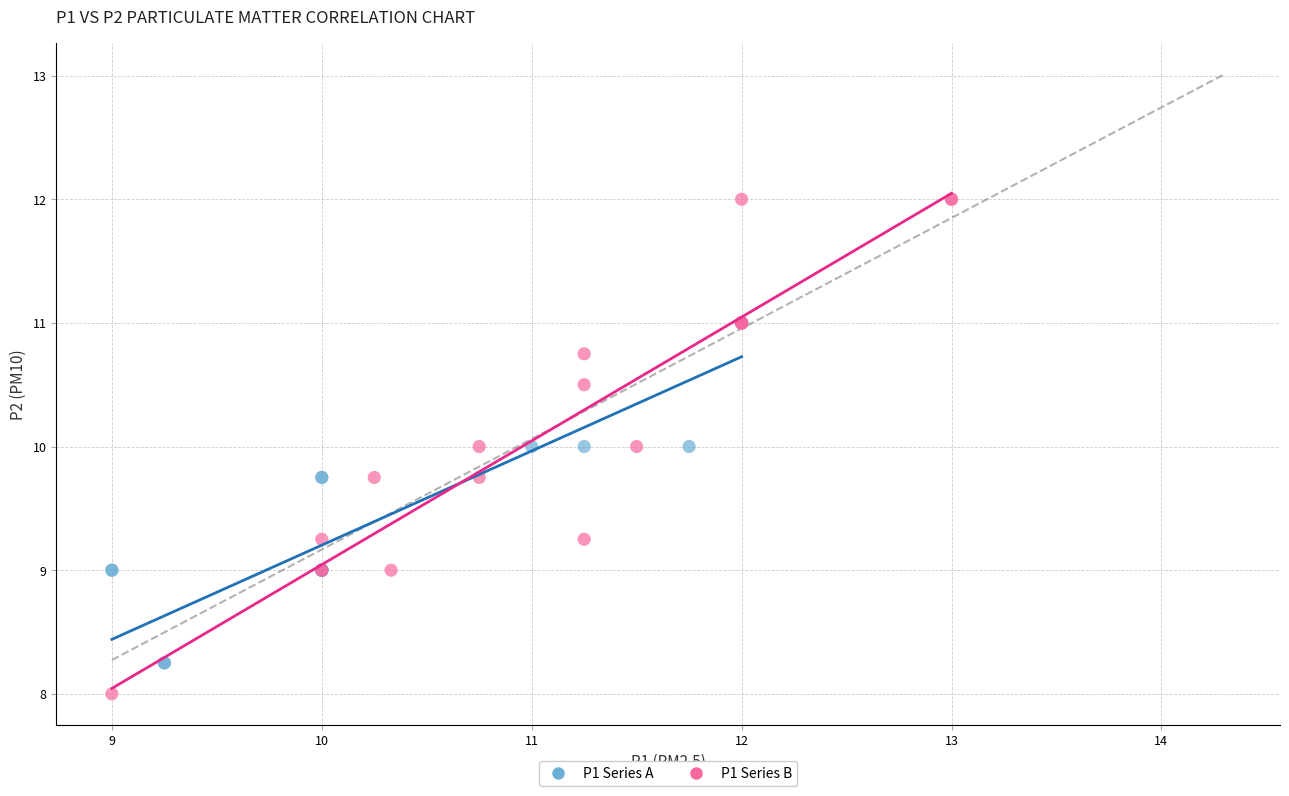

Which series has the largest Y range (max minus min)?

P1 Series B